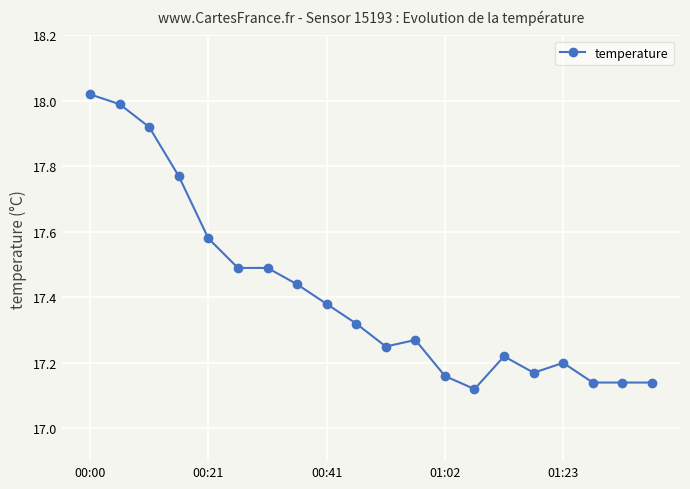

What is the difference between the maximum and minimum values?

0.9